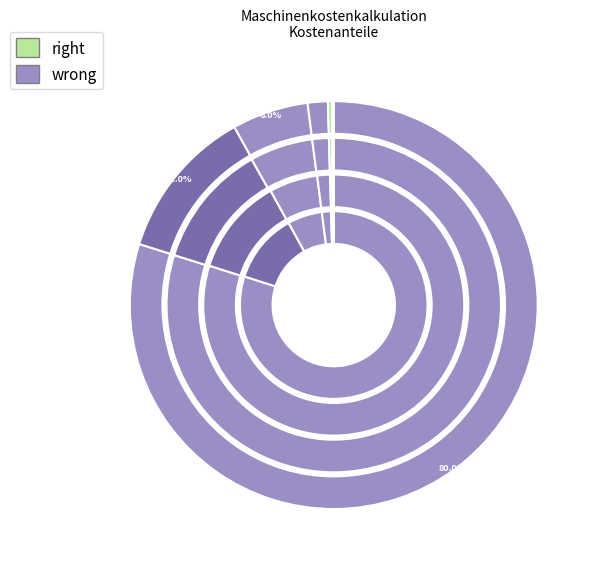

True or false: Abschreibung (fest) accounts for 95% of the total.

False